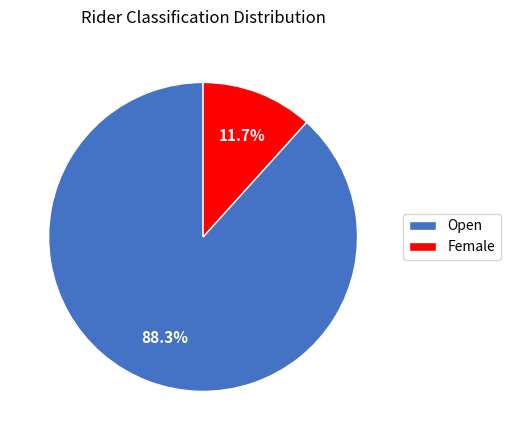

Which category has the biggest portion of the pie?

Open